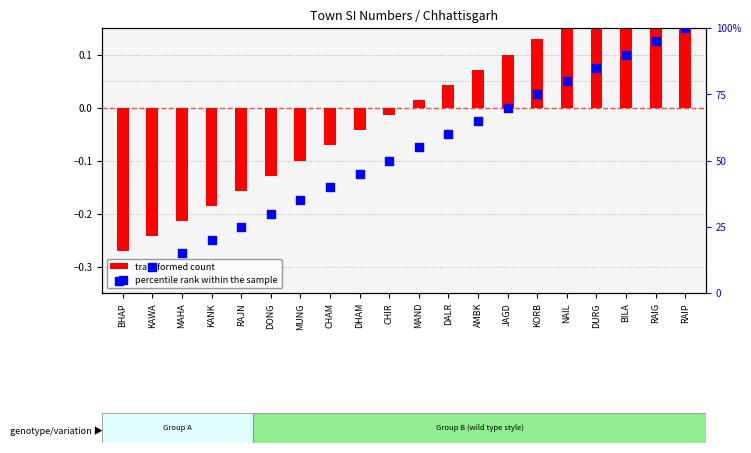

Which series has the widest spread of Y values?

percentile rank within the sample